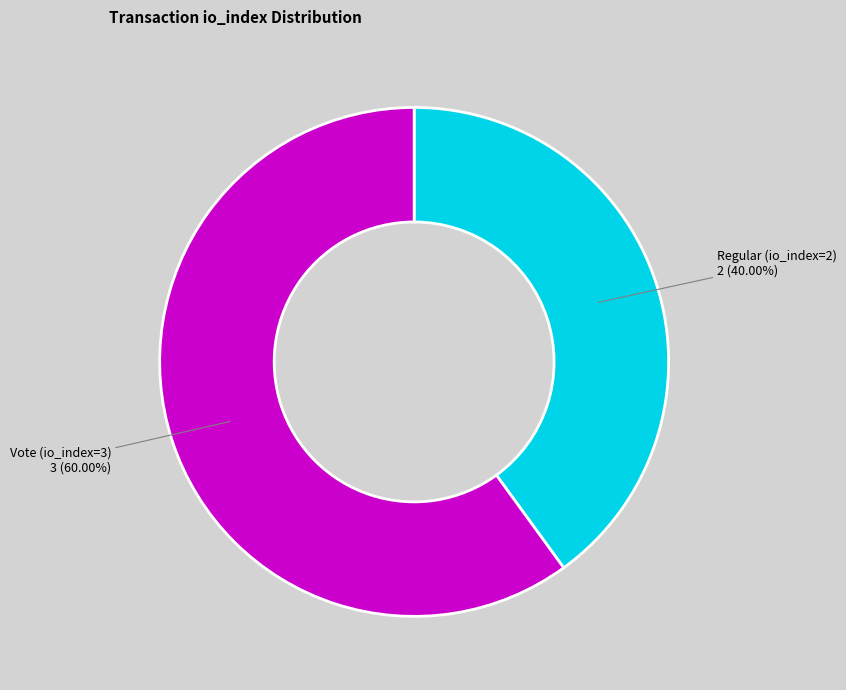

What percentage is NOT represented by Regular (io_index=2)?

60.0%